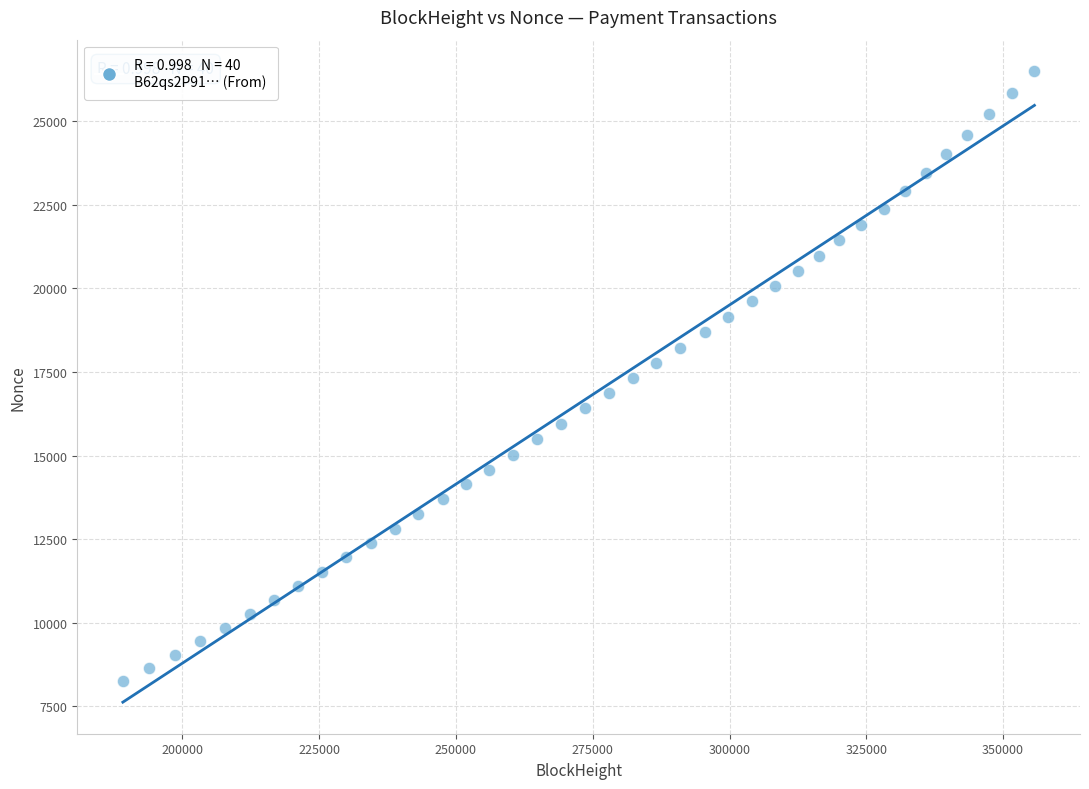

What is the range of X values (max minus min)?

166611